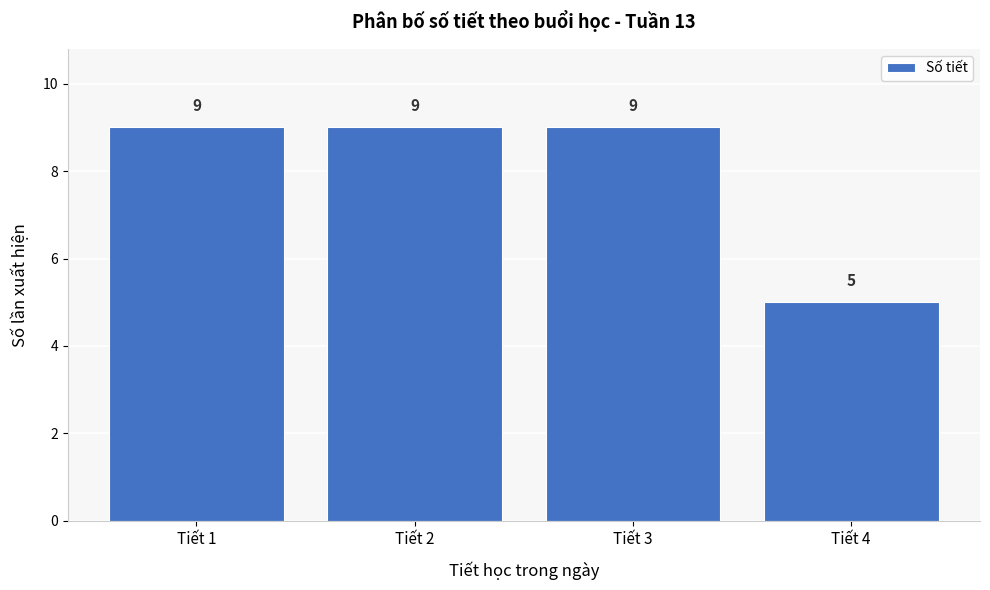

How tall is the bar that spans 0.5 to 1.5 on the x-axis?

9